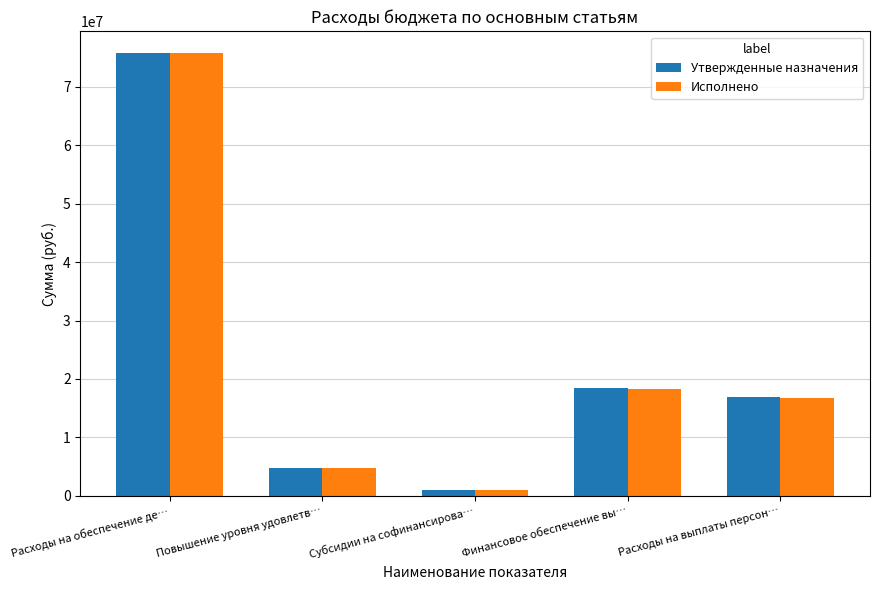

At how many categories does at least one series exceed 44022000?

1